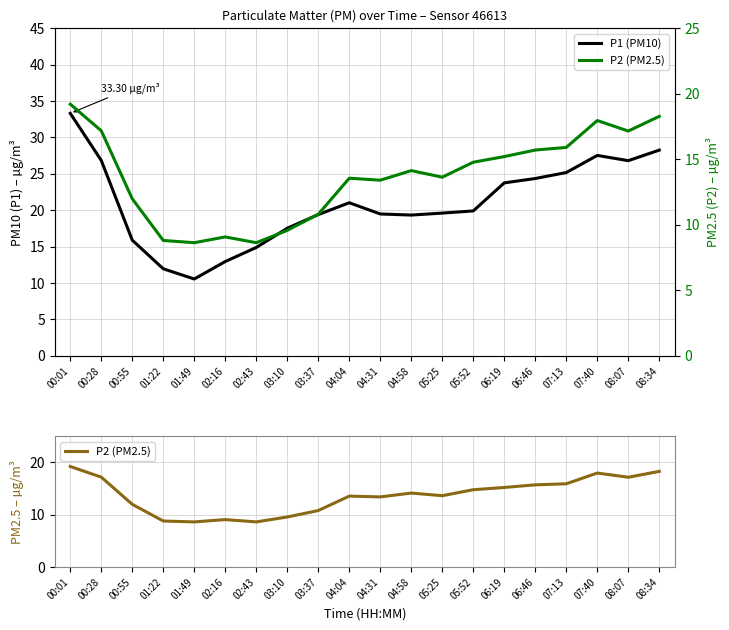

How many lines are shown in the chart?

2